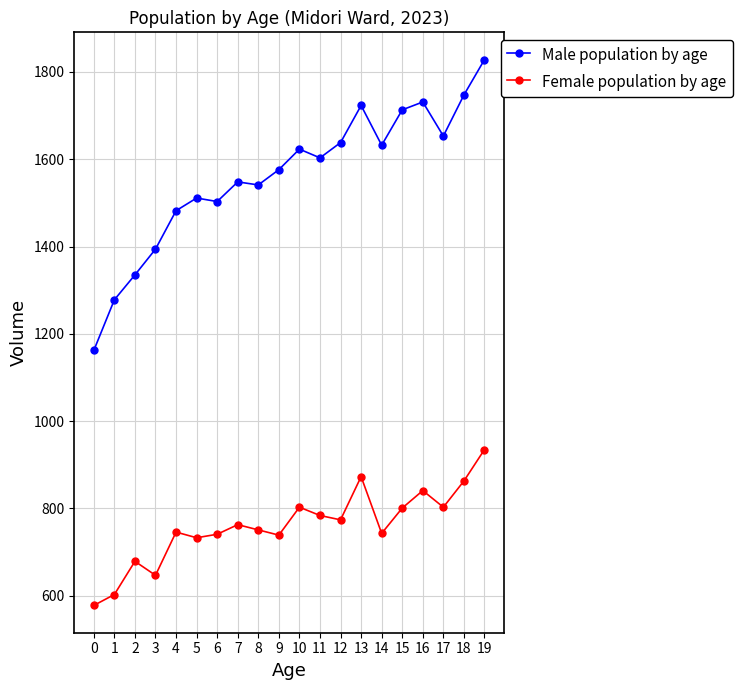

What value does the Female population by age series have at 19, to the nearest 10?

940